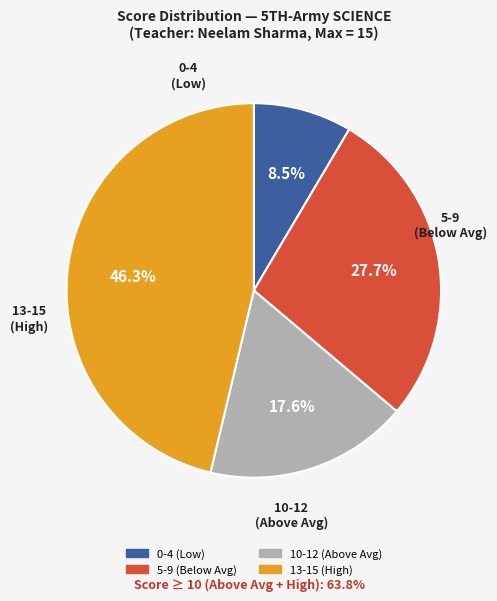

Does any single category account for the majority?

No